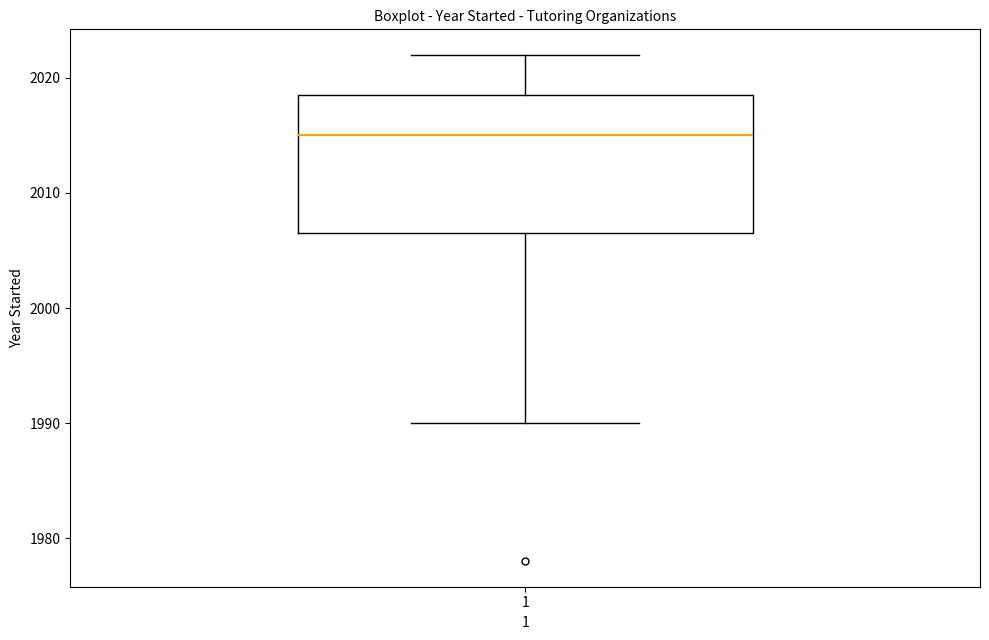

Read this box plot against the y-axis: the position of the median line, the range covered by the box, and the ends of both whiskers. The values are not printed on the chart, so give them approximately, as read against the axis.

median 2015, box 2007 to 2019, whiskers 1990 to 2022